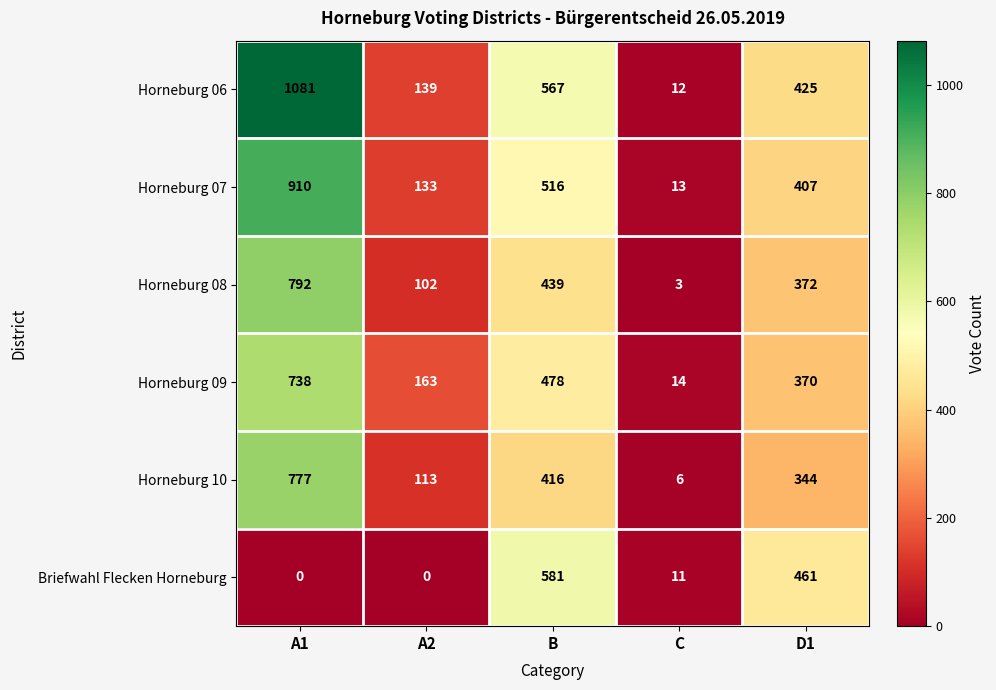

Reading left to right, transcribe all the data shown in this chart.

Horneburg 06: A1=1081	A2=139	B=567	C=12	D1=425
Horneburg 07: A1=910	A2=133	B=516	C=13	D1=407
Horneburg 08: A1=792	A2=102	B=439	C=3	D1=372
Horneburg 09: A1=738	A2=163	B=478	C=14	D1=370
Horneburg 10: A1=777	A2=113	B=416	C=6	D1=344
Briefwahl Flecken Horneburg: A1=0	A2=0	B=581	C=11	D1=461